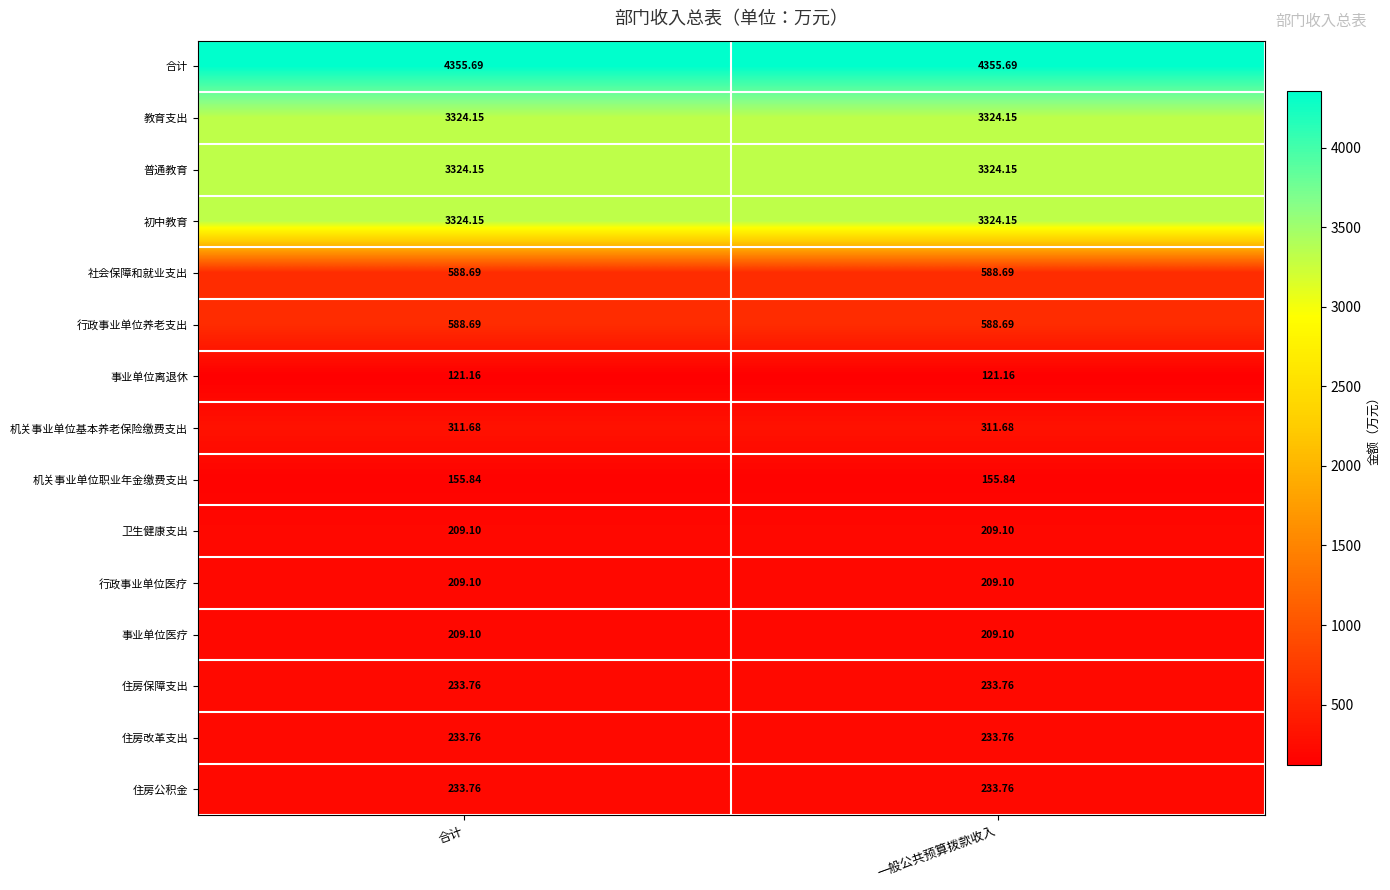

Is the value of 行政事业单位养老支出 at 合计 greater than the value of 事业单位离退休 at 合计?

Yes